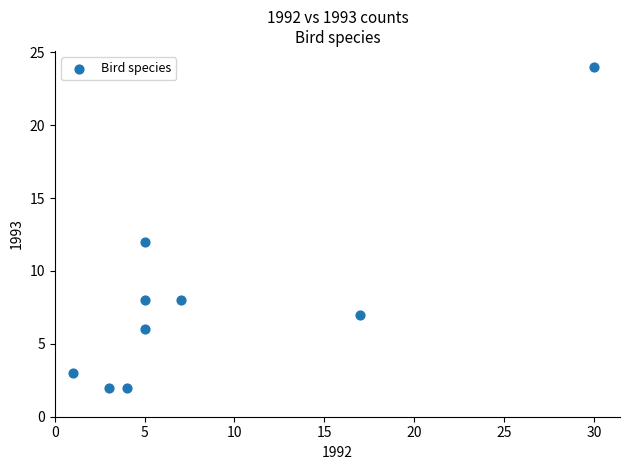

What is the average Y value?

8